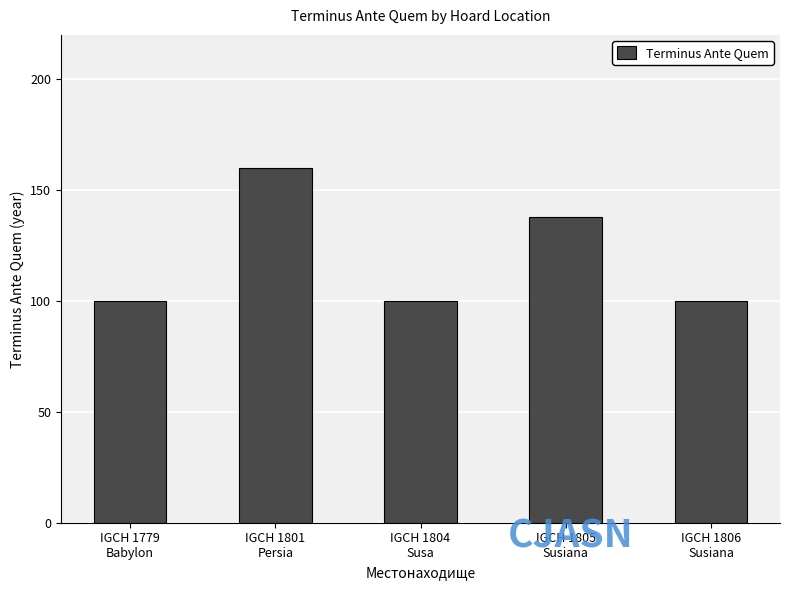

Count the number of categories in the chart.

5